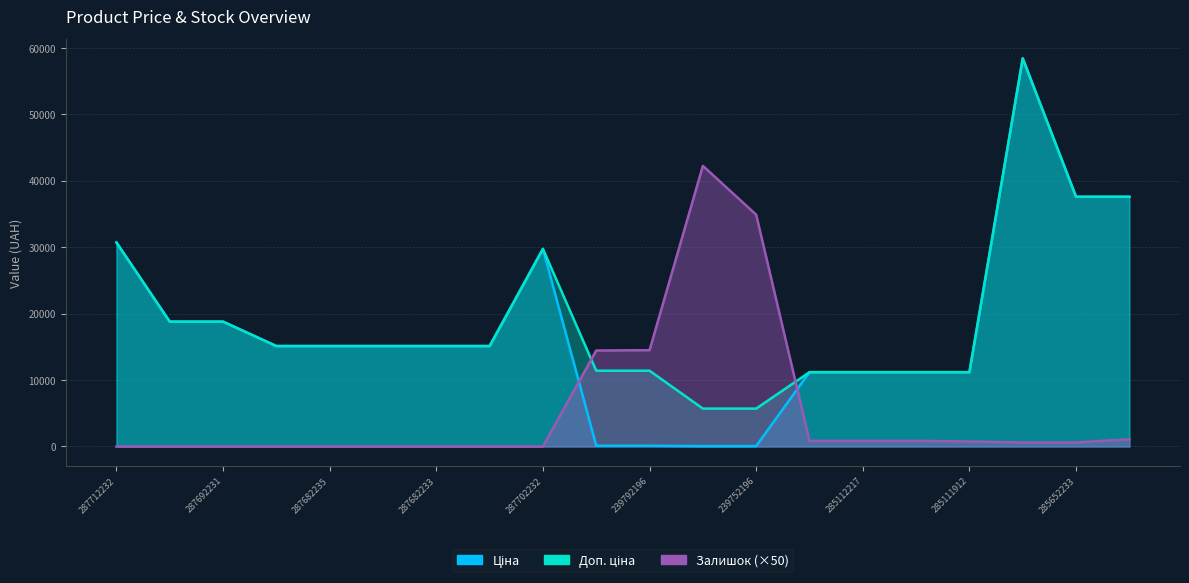

What is the average value of the Доп. ціна series?

19312.7